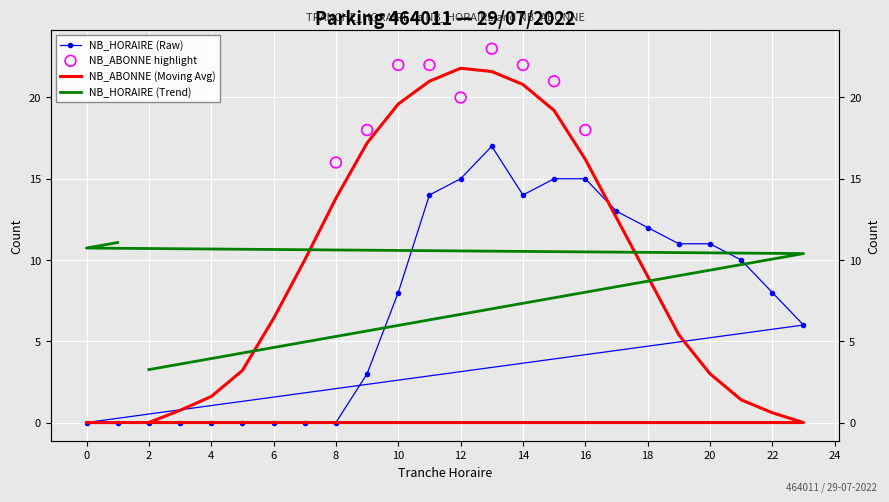

At which category is the sum across all series the highest?

13